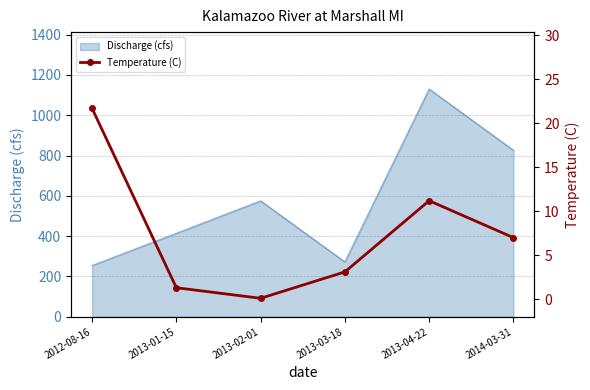

What is the highest value of the Discharge (cfs) series?

1130